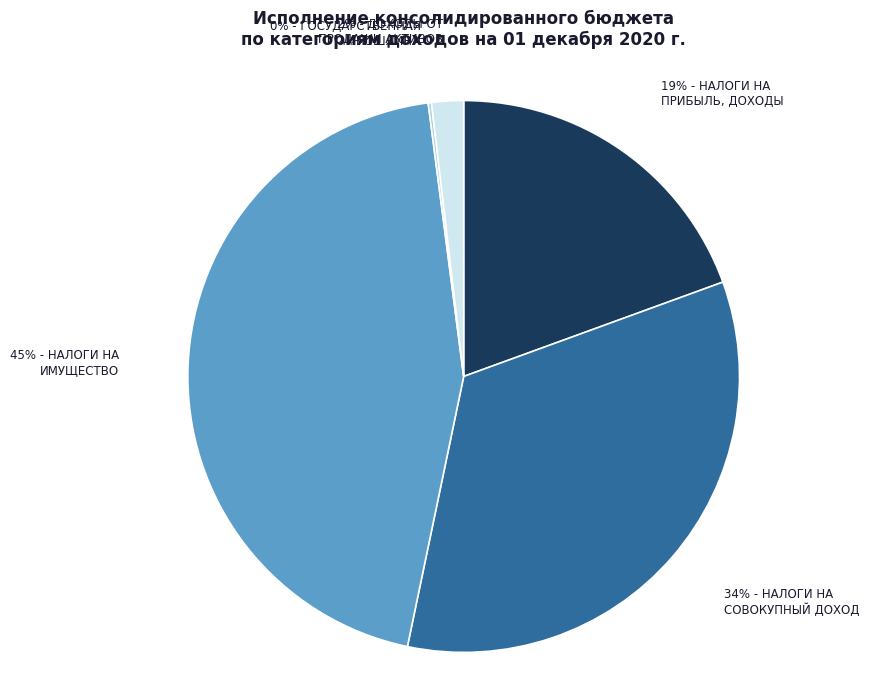

To the nearest percent, what is the average slice percentage?

20%